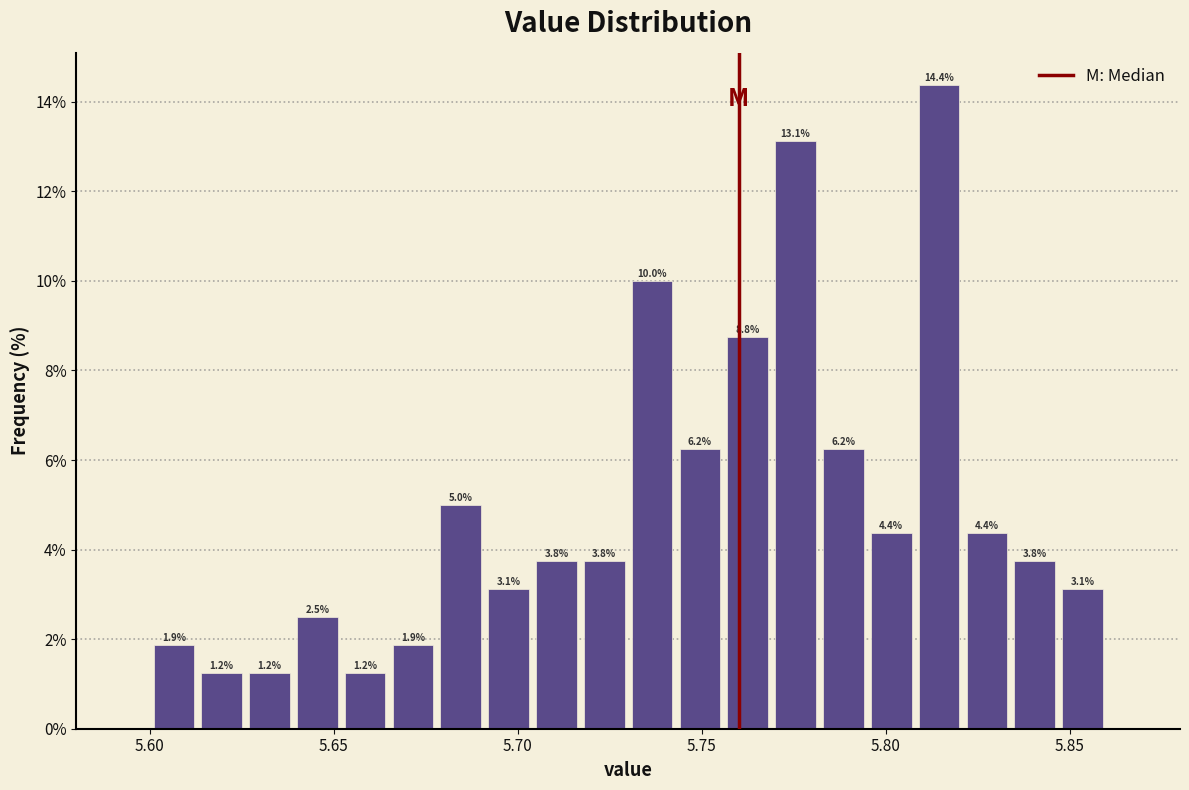

Around what value on the x-axis is the tallest bar? Give the approximate position of its centre, as read against the axis.

5.815